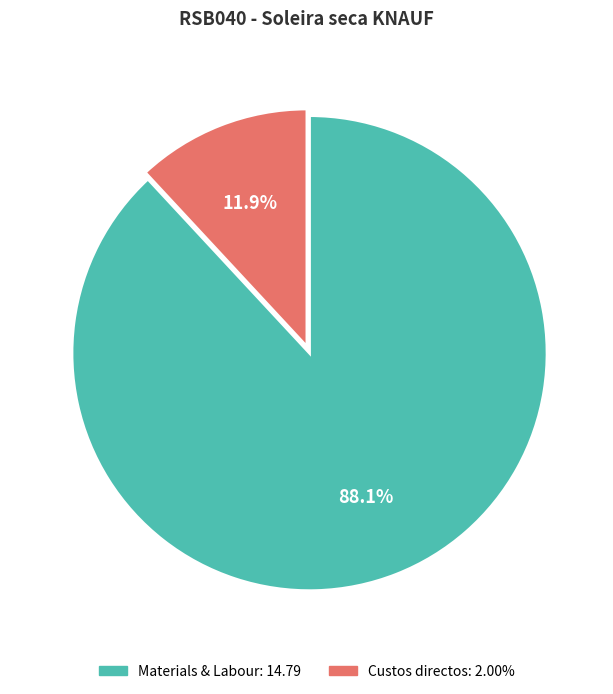

How many slices are in this pie chart?

2